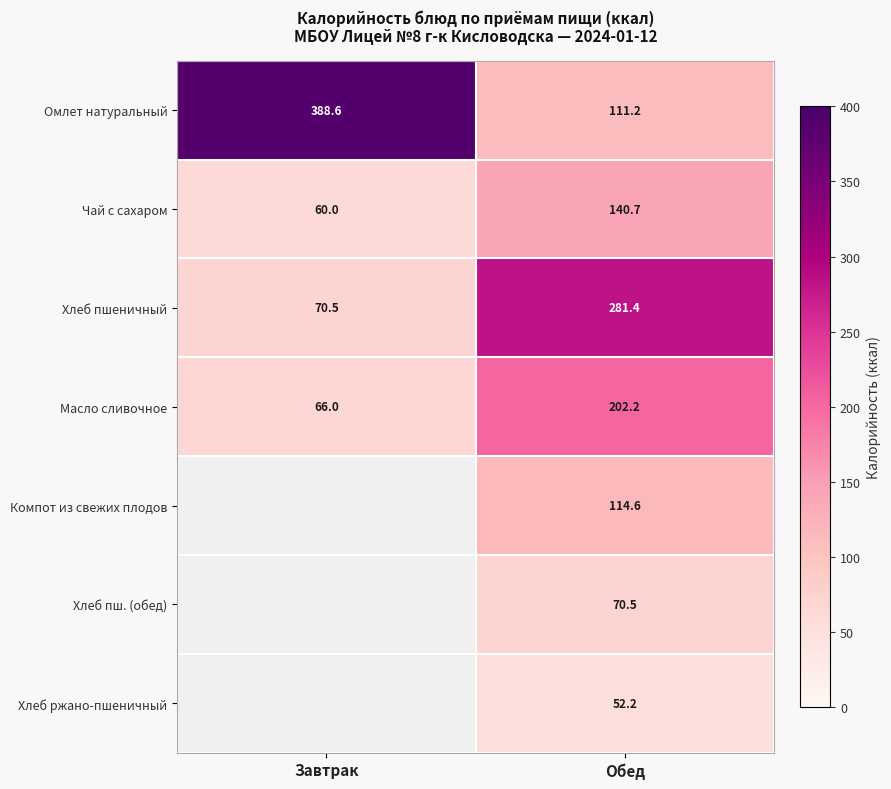

Is it true that Масло сливочное equals 66.0 at Завтрак?

True